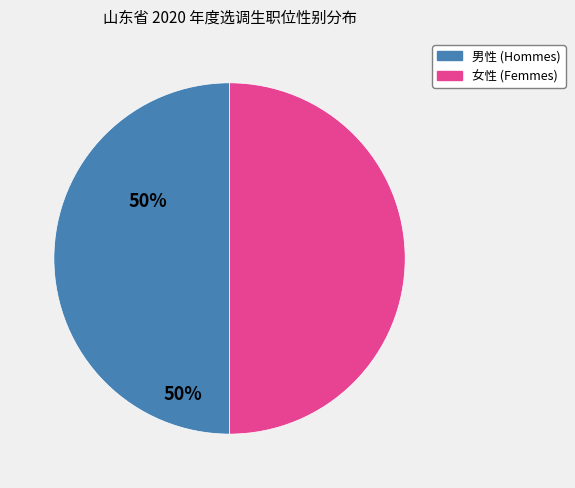

Combined, do 女性 (Femmes) and 男性 (Hommes) account for over 50%?

Yes